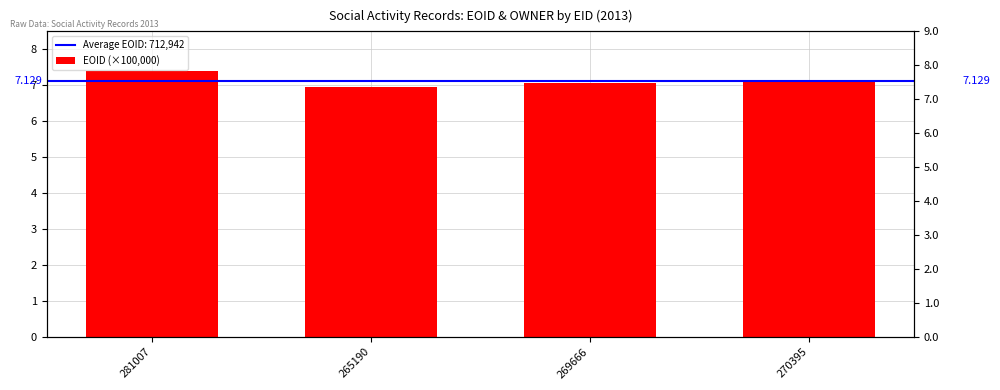

What is the smallest value displayed?

7.0